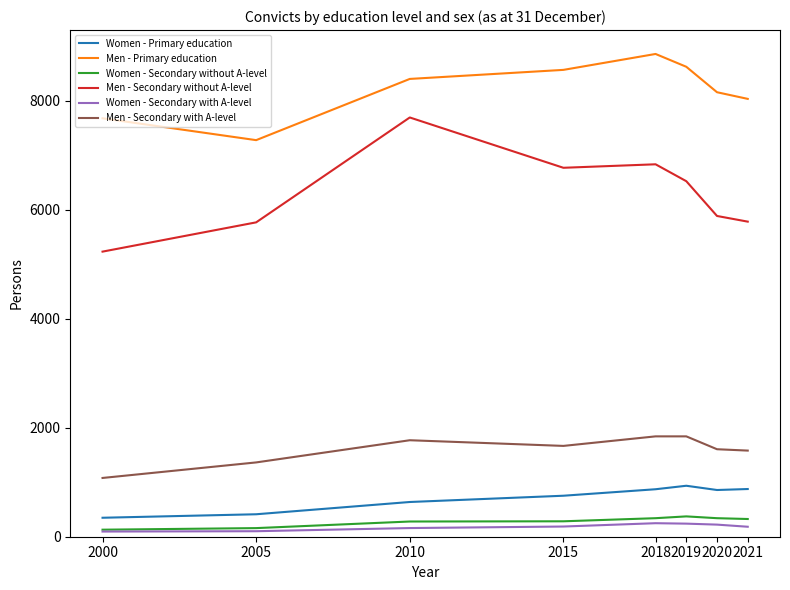

What is the sum of all Women - Secondary with A-level values?

1435